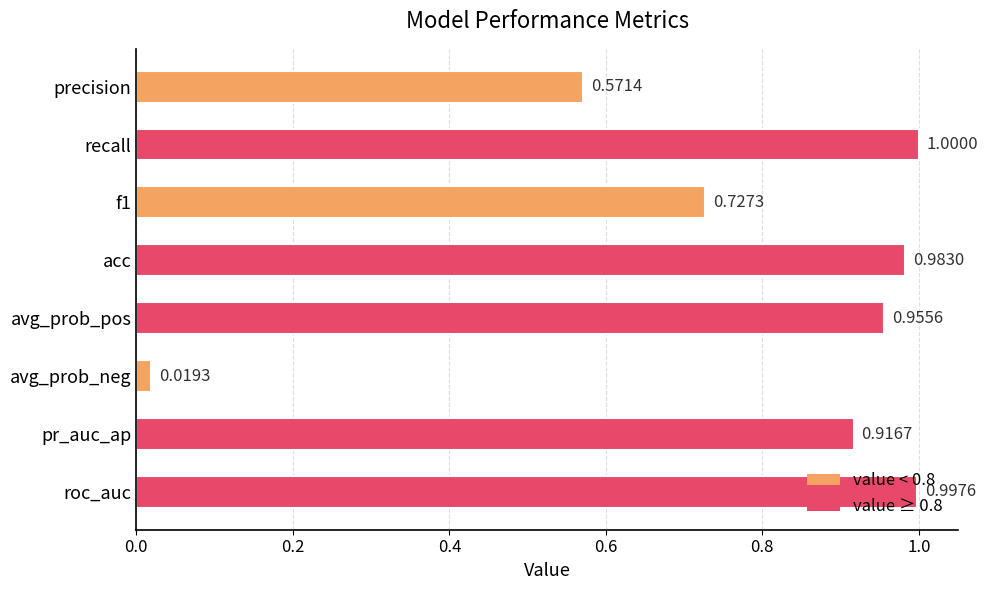

What is the label of the 7th bar from the top?

pr_auc_ap